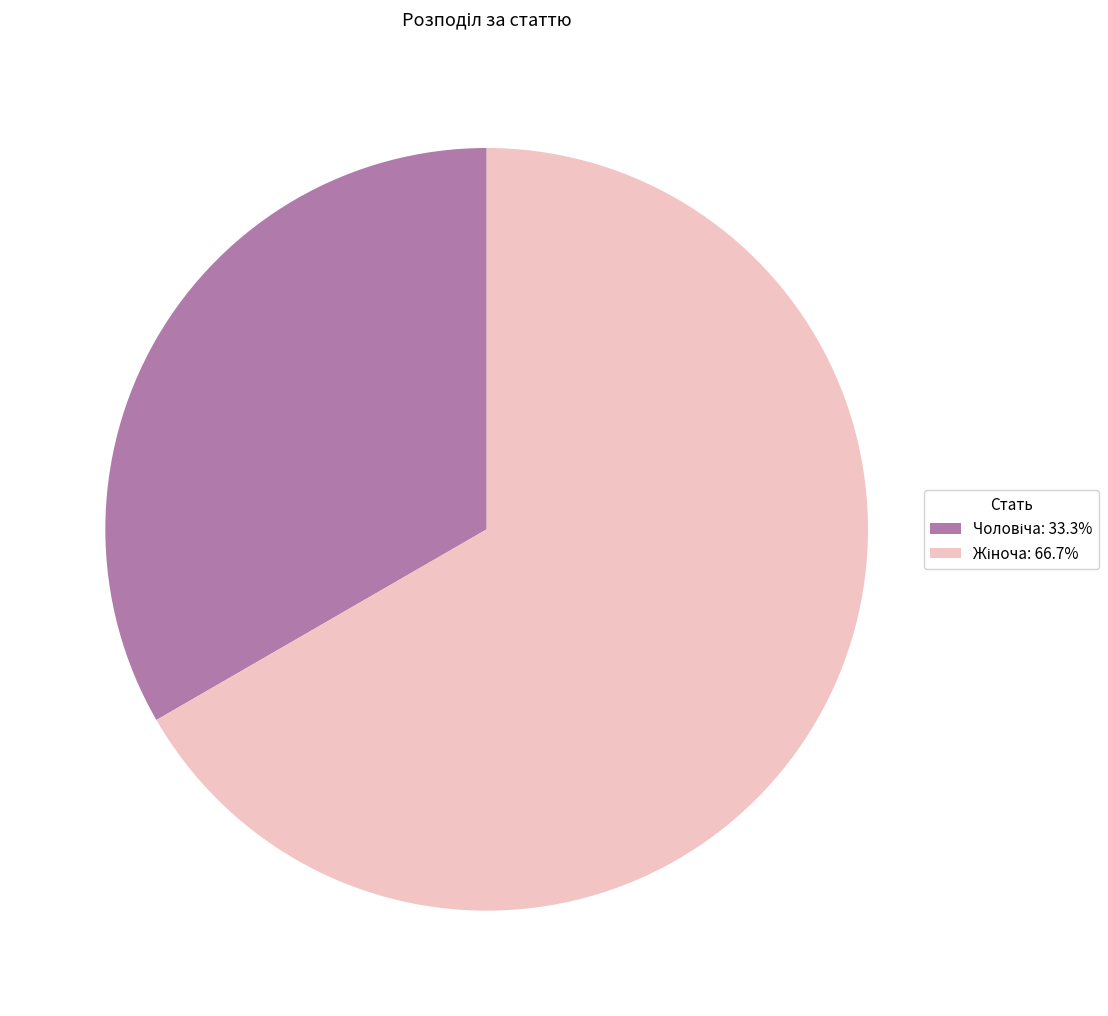

Is there a majority slice in this chart?

Yes